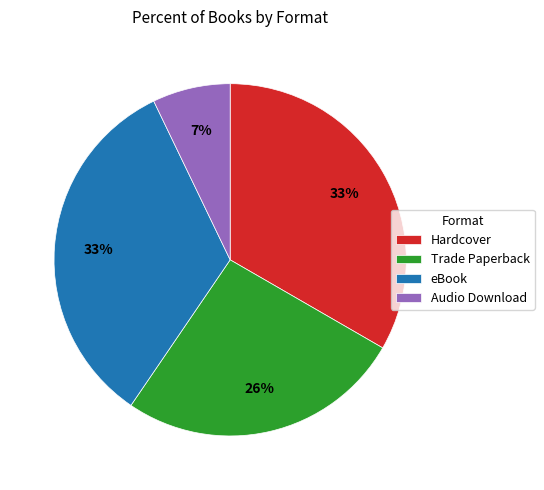

To the nearest percent, what is the combined percentage of Trade Paperback and Hardcover?

60%